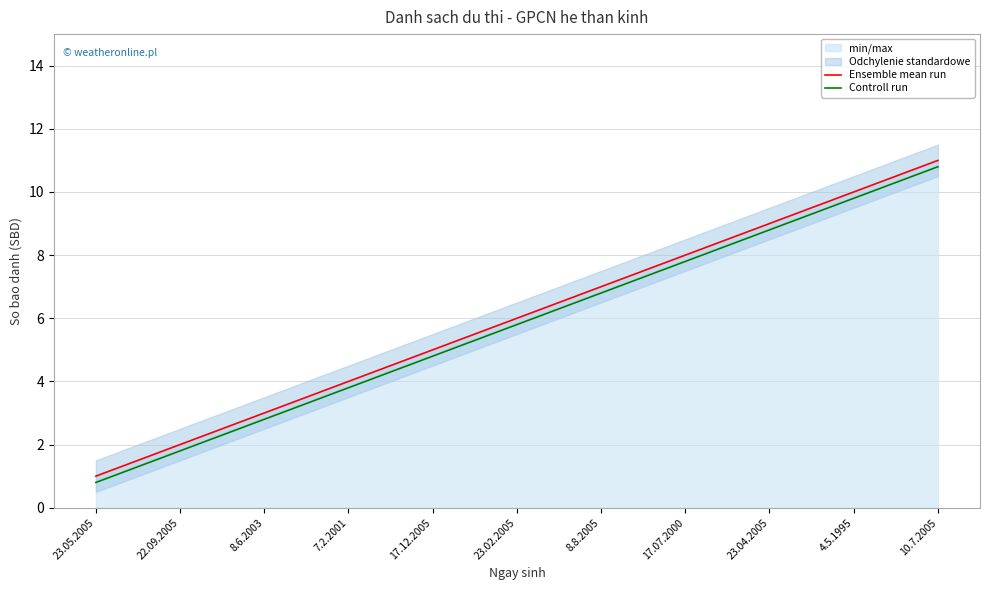

Read the Controll run value at 7.2.2001.

3.8